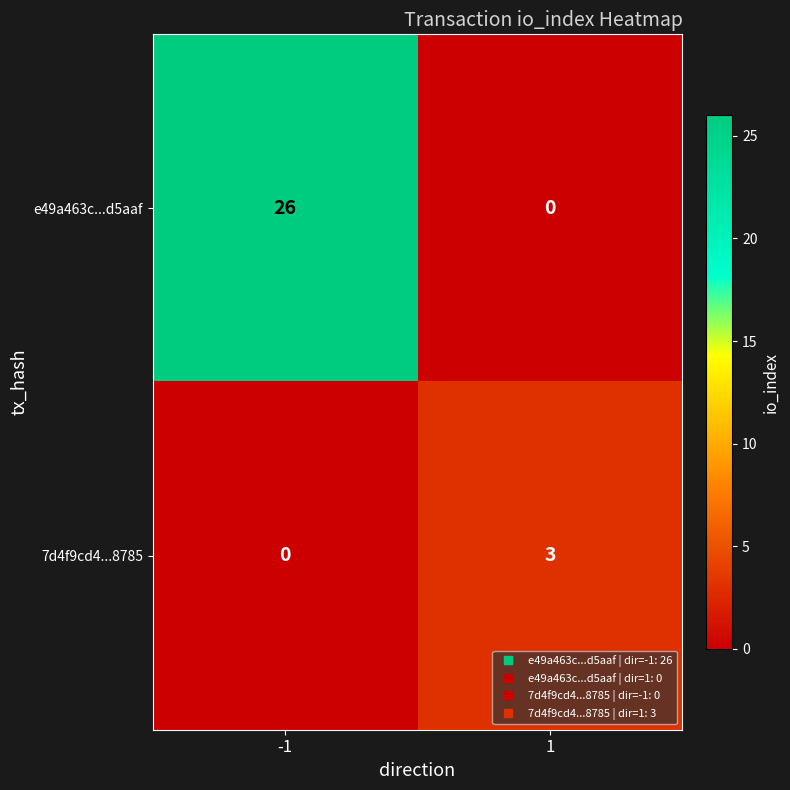

What is the difference between the e49a463c...d5aaf values at 1 and -1?

26